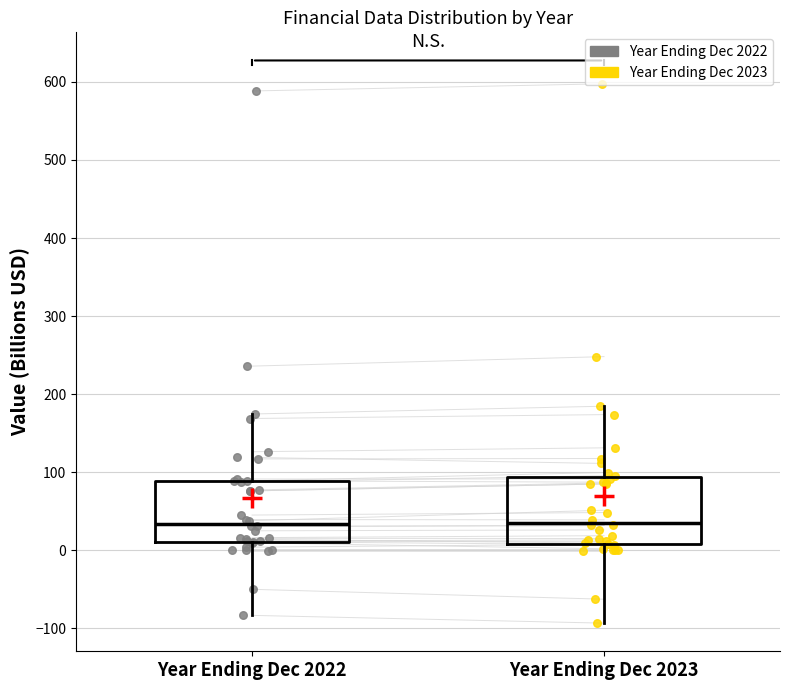

Reading left to right, transcribe this box plot: for each box, give where its median line is, the range the box spans, and where its two whiskers end, as read against the y-axis. The values are not printed on the chart, so give them approximately, as read against the axis.

Year Ending Dec 2022: median 30, box 10 to 90, whiskers -80 to 170
Year Ending Dec 2023: median 40, box 10 to 90, whiskers -90 to 180